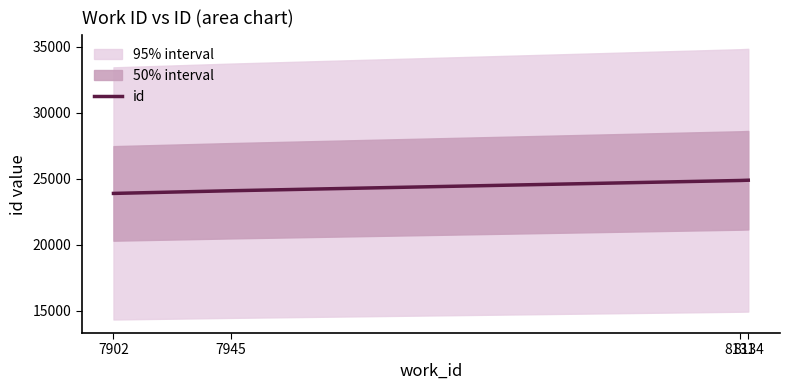

What is the difference between the second highest and second lowest values?

777